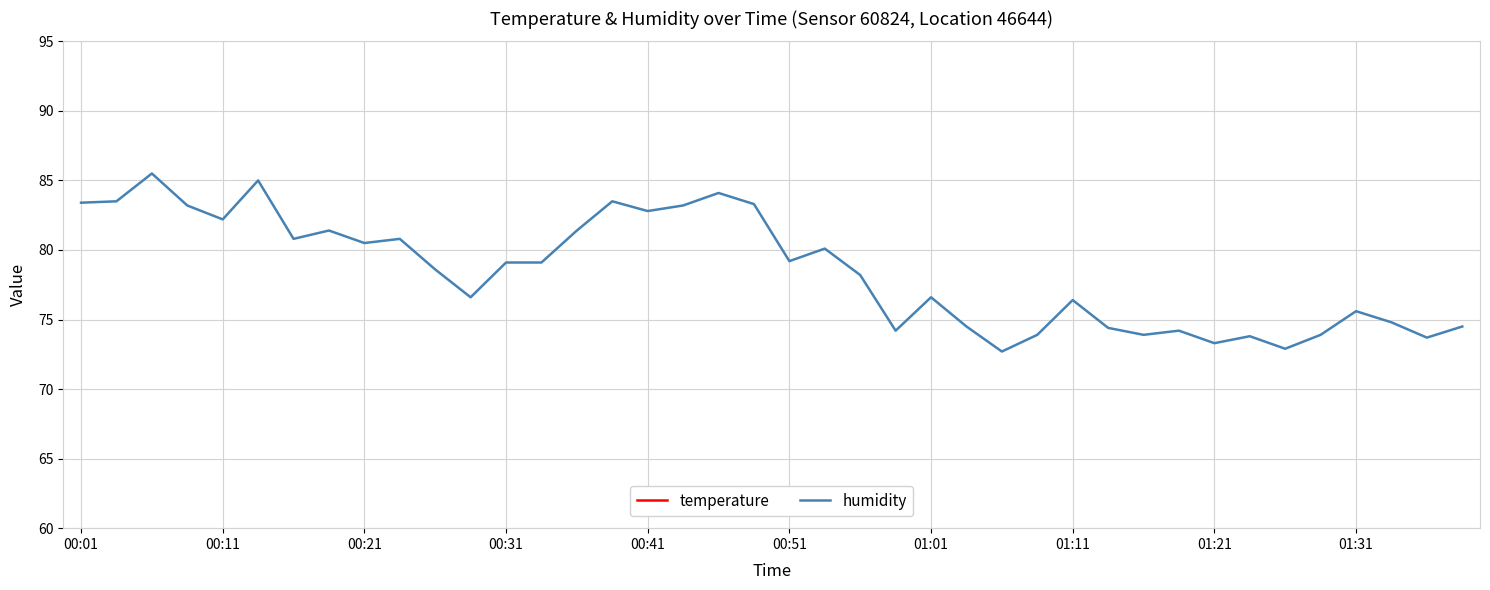

True or false: temperature and humidity cross at least once.

False